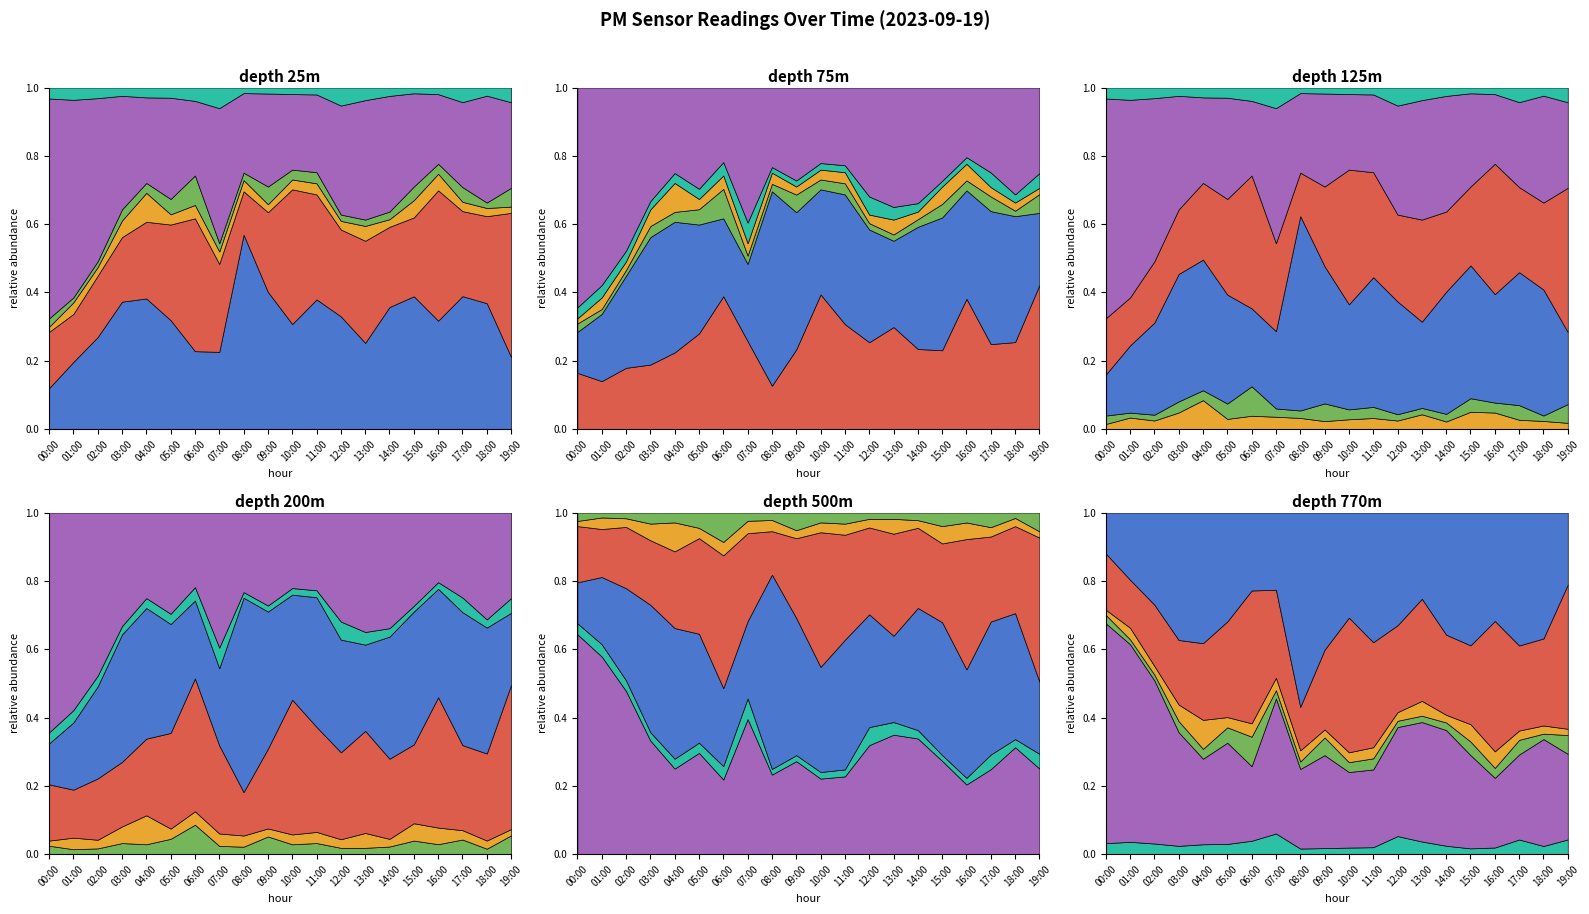

After their last crossing, which series has the higher values: P2_raw or P2_loc1?

P2_raw